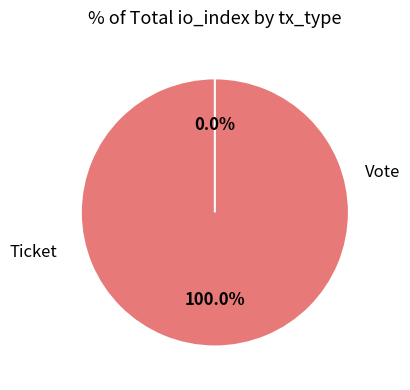

Does any single category account for the majority?

Yes